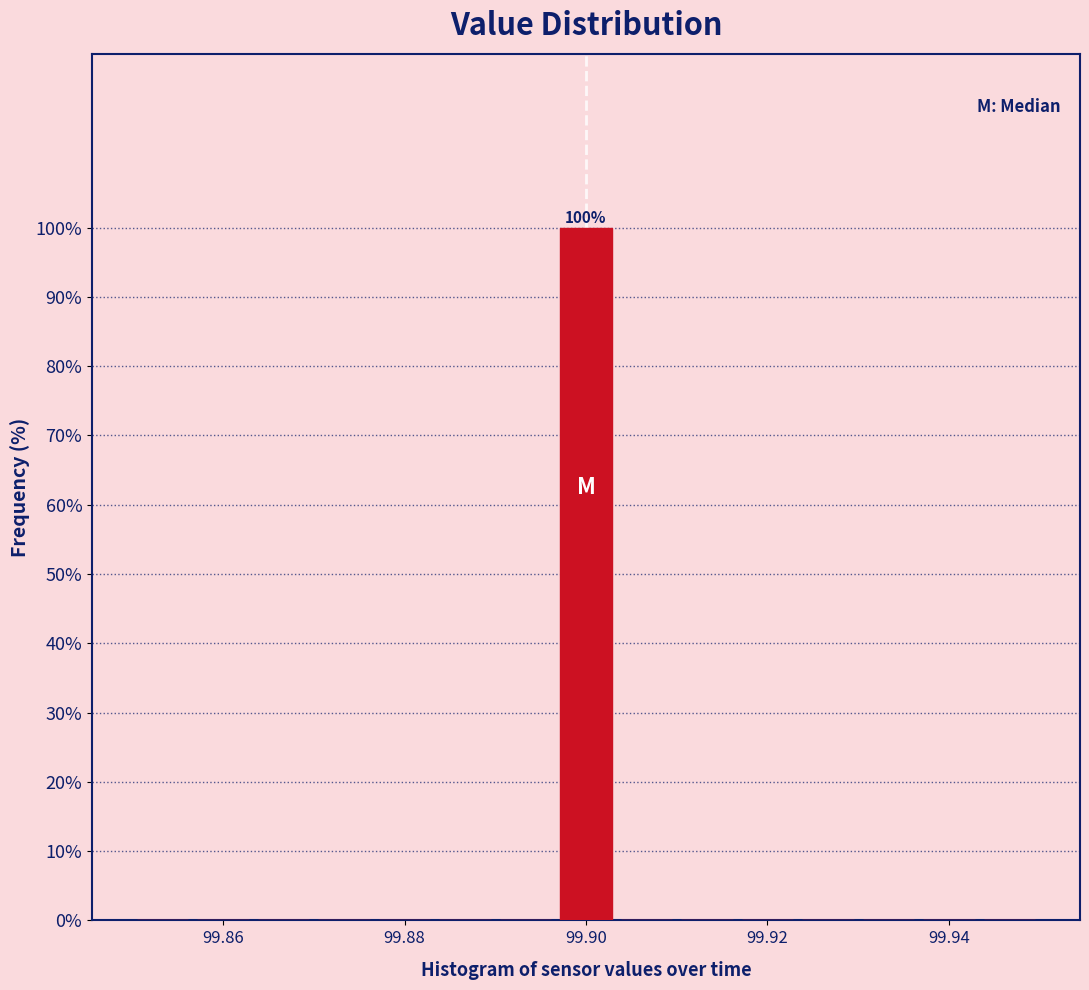

Read against the x-axis, roughly where is the centre of the tallest bar?

99.900